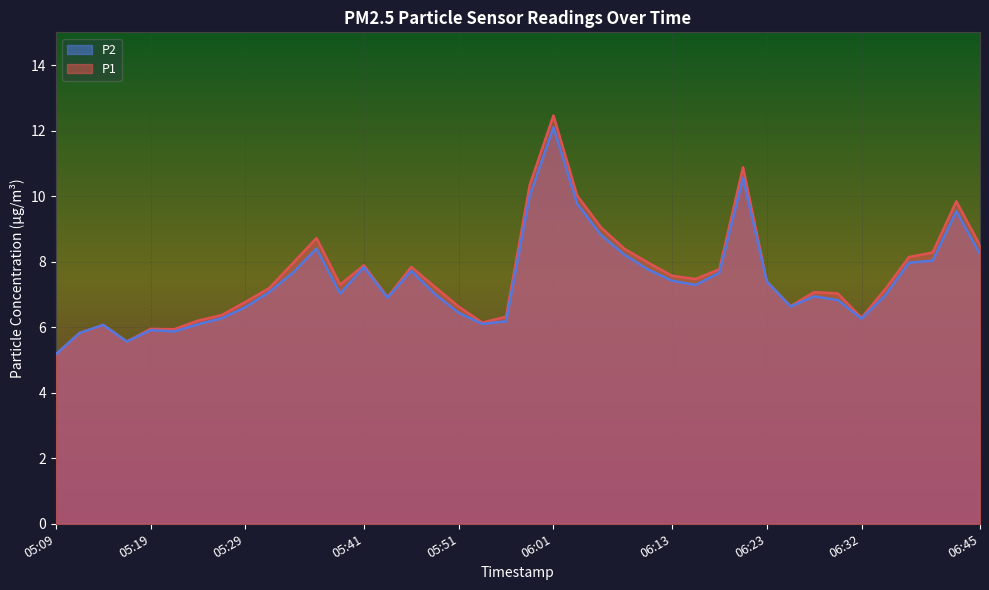

How many lines are shown in the chart?

2